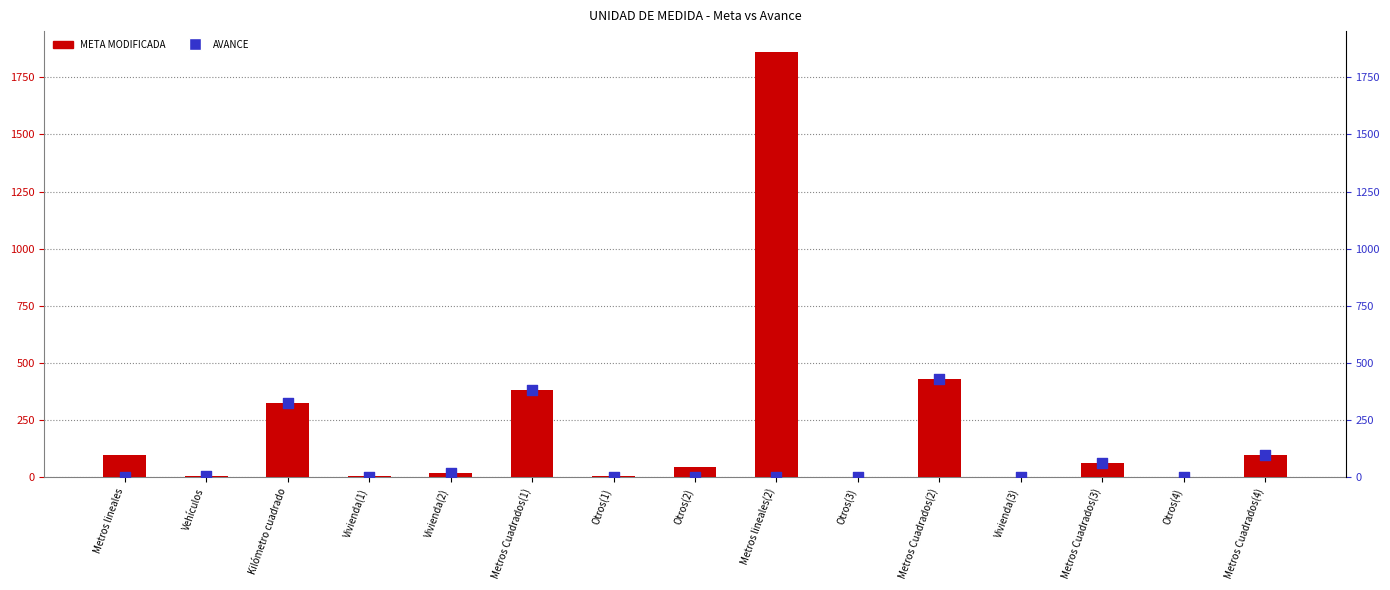

Which series has the widest spread of Y values?

META MODIFICADA